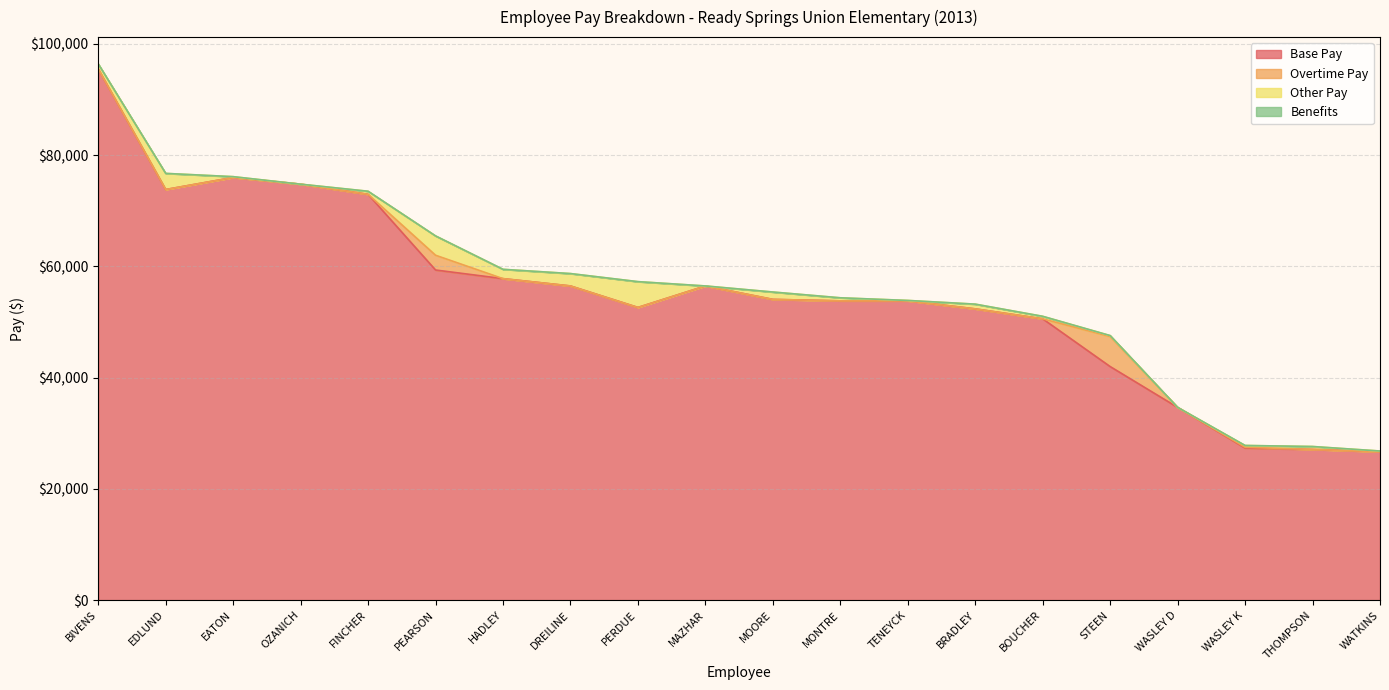

What position from the right is PEARSON?

15